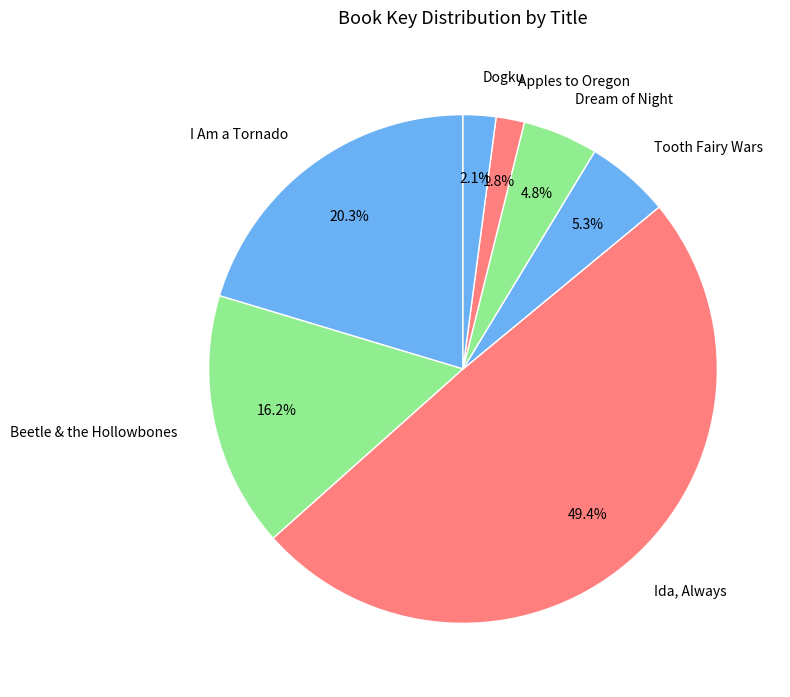

Is it true that I Am a Tornado is 34% of the pie?

False